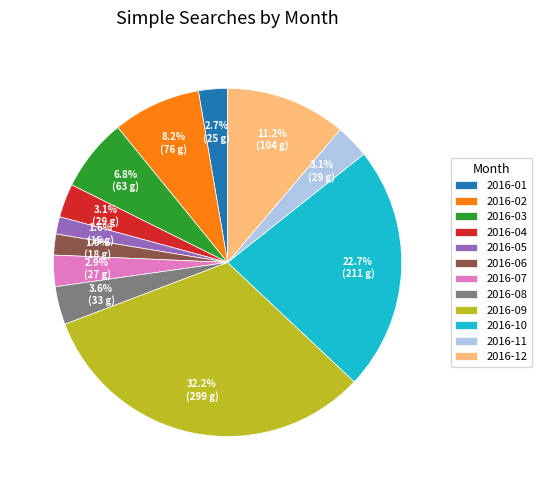

To the nearest percent, what percentage of the pie is 2016-12?

11%